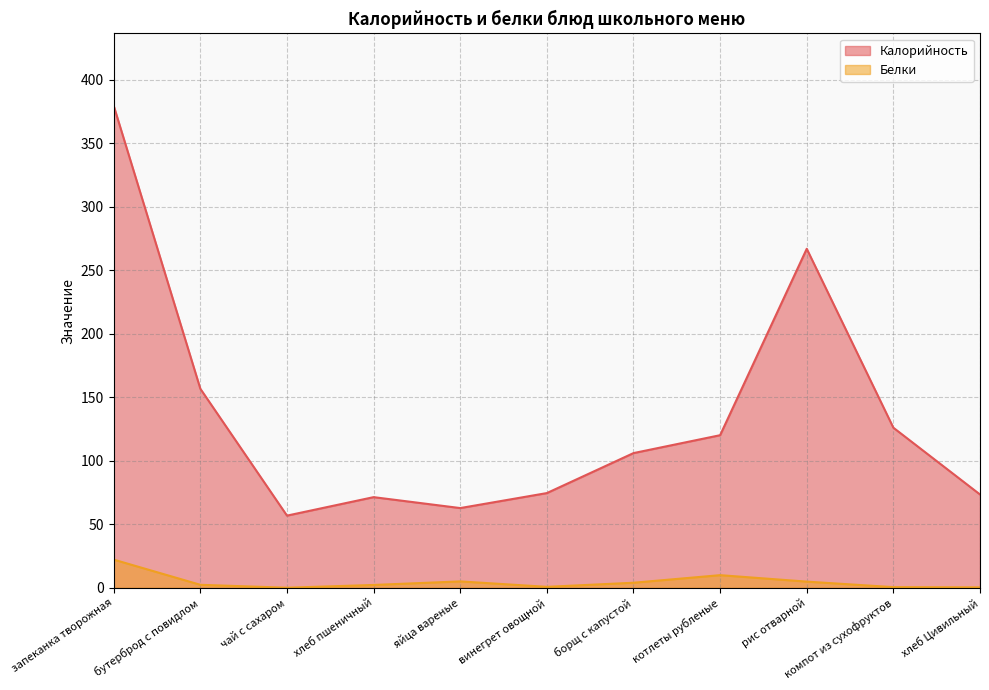

Rank the series at винегрет овощной from highest to lowest value.

Калорийность, Белки